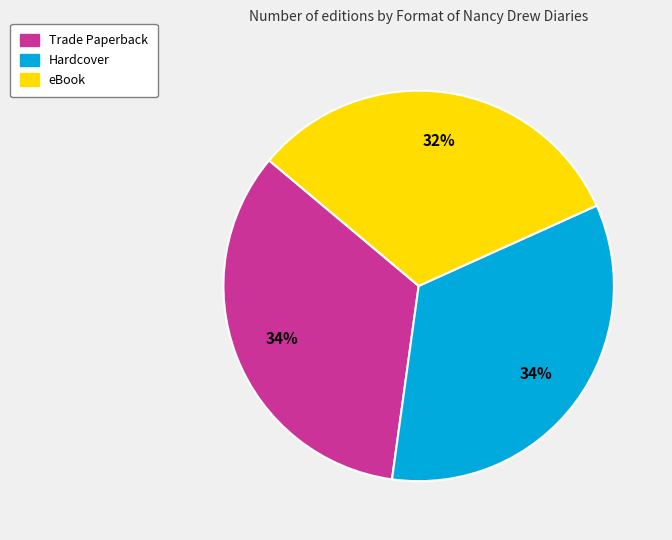

What is the smallest slice in the pie chart?

eBook